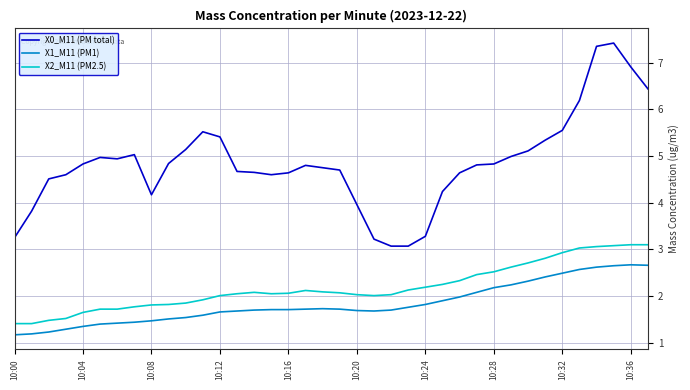

Which series has the largest total across all categories?

X0_M11 (PM total)